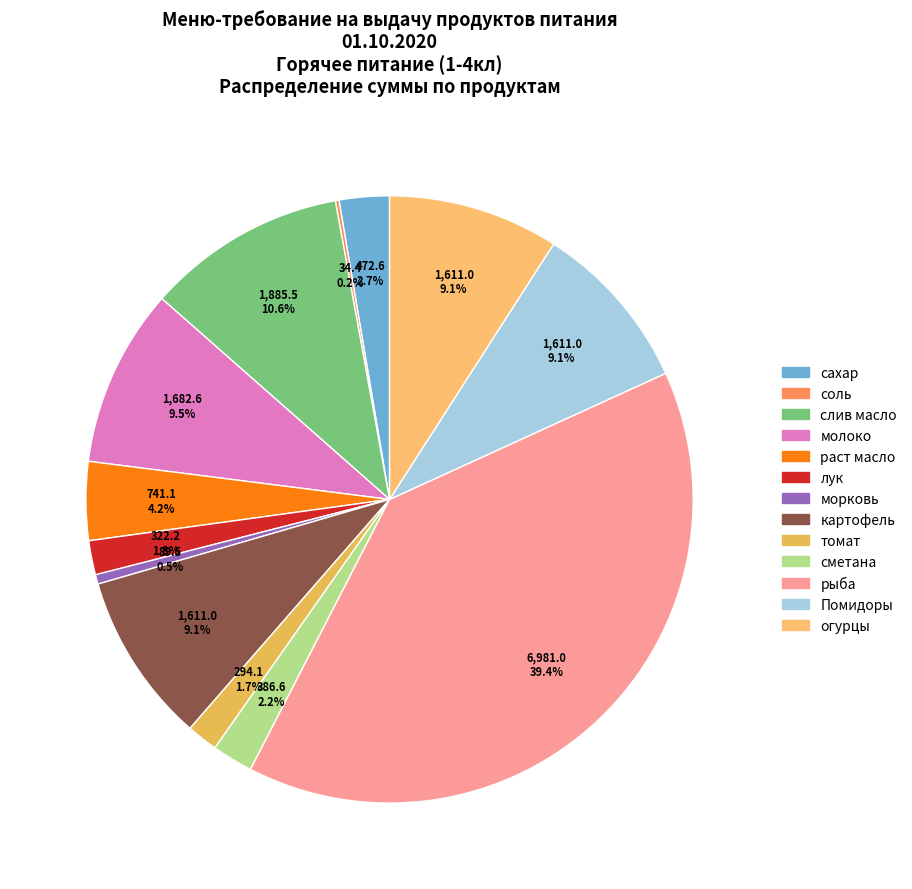

Which slice is the largest?

рыба